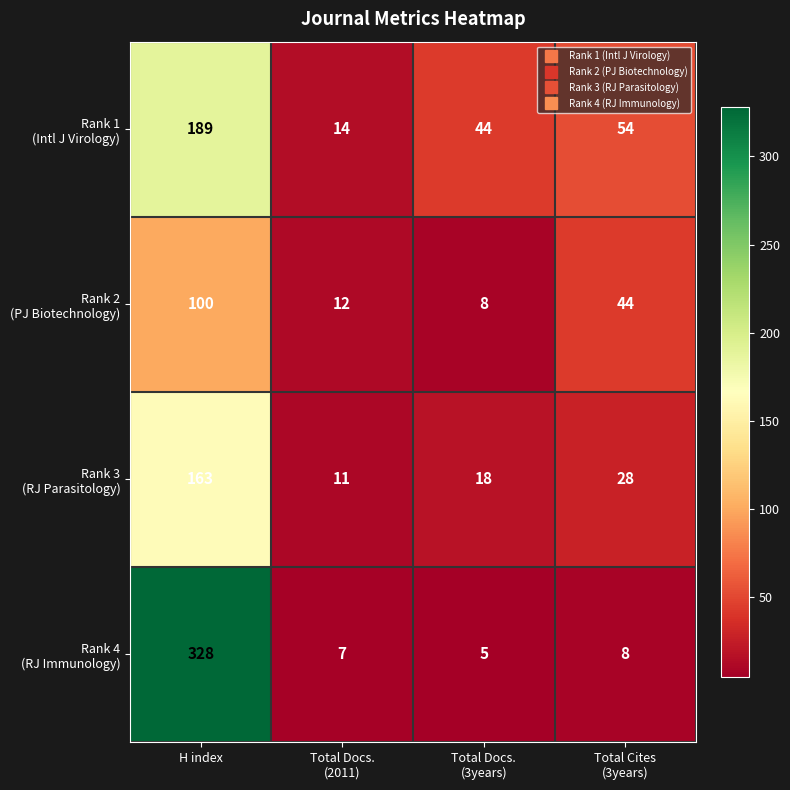

What is the total value across all series at H index?

780